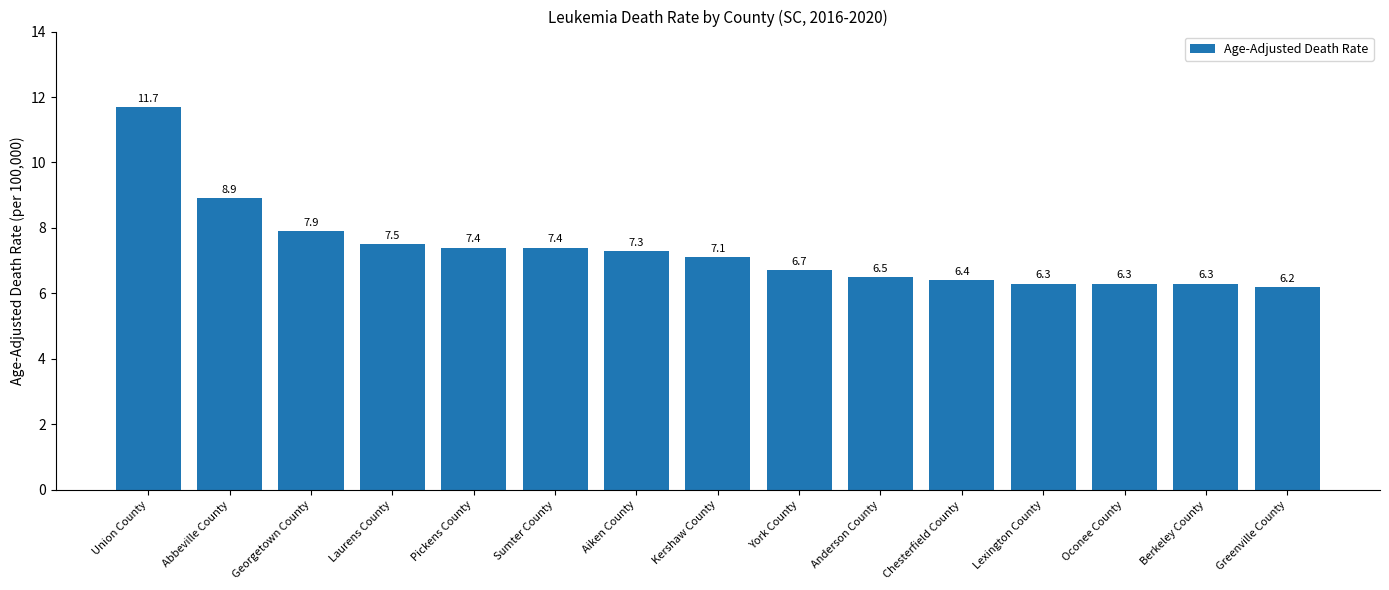

How many bars are there in total?

15